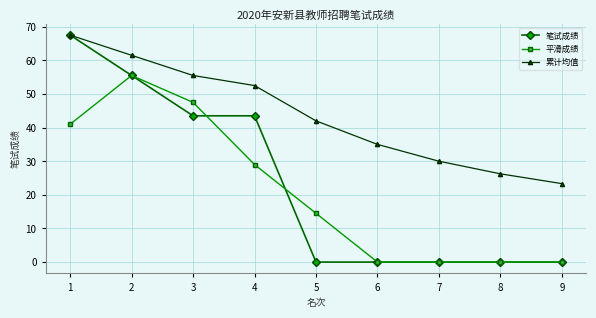

Which series has the widest spread of values?

笔试成绩